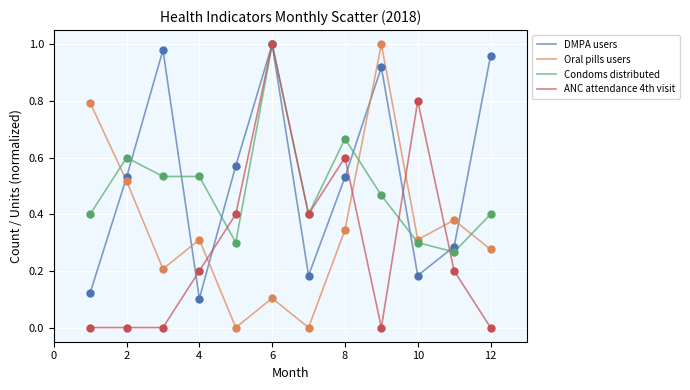

What are all the series names shown in the legend?

DMPA users, Oral pills users, Condoms distributed, ANC attendance 4th visit